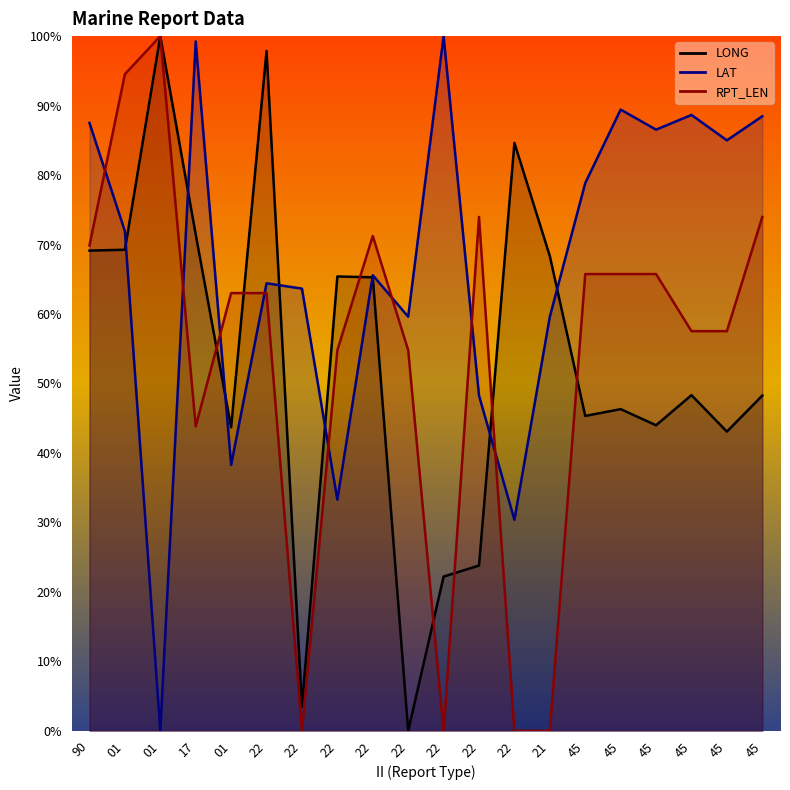

At which label does LONG reach its minimum?

22